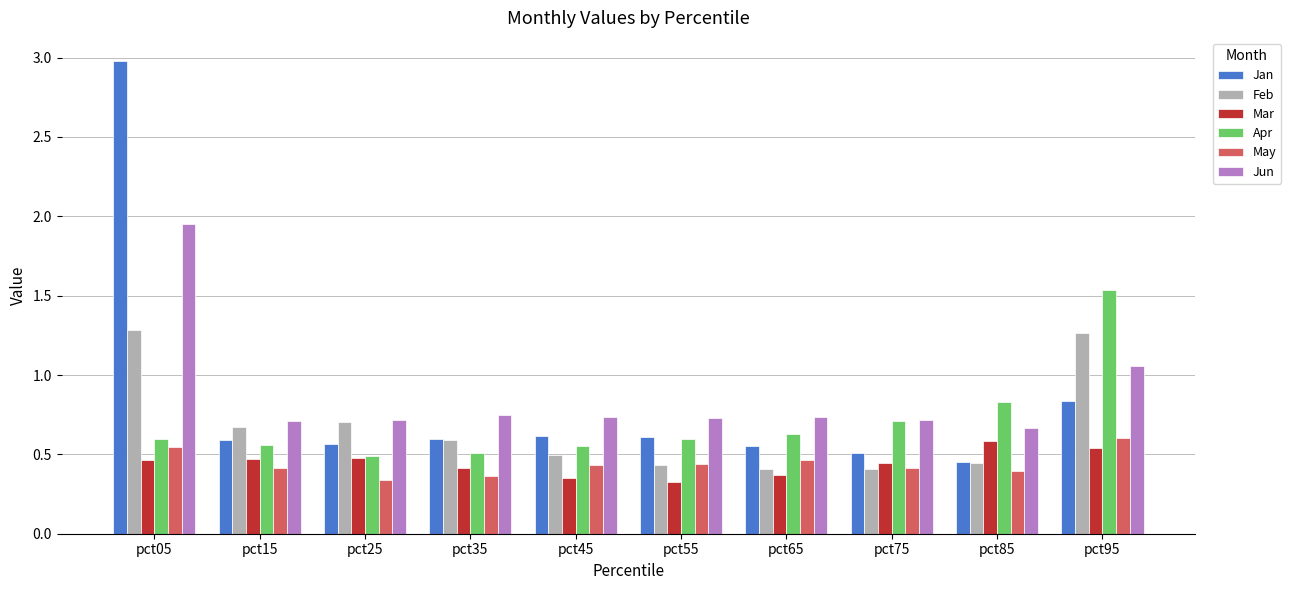

Count the Mar values in the range 0 to 1.

10